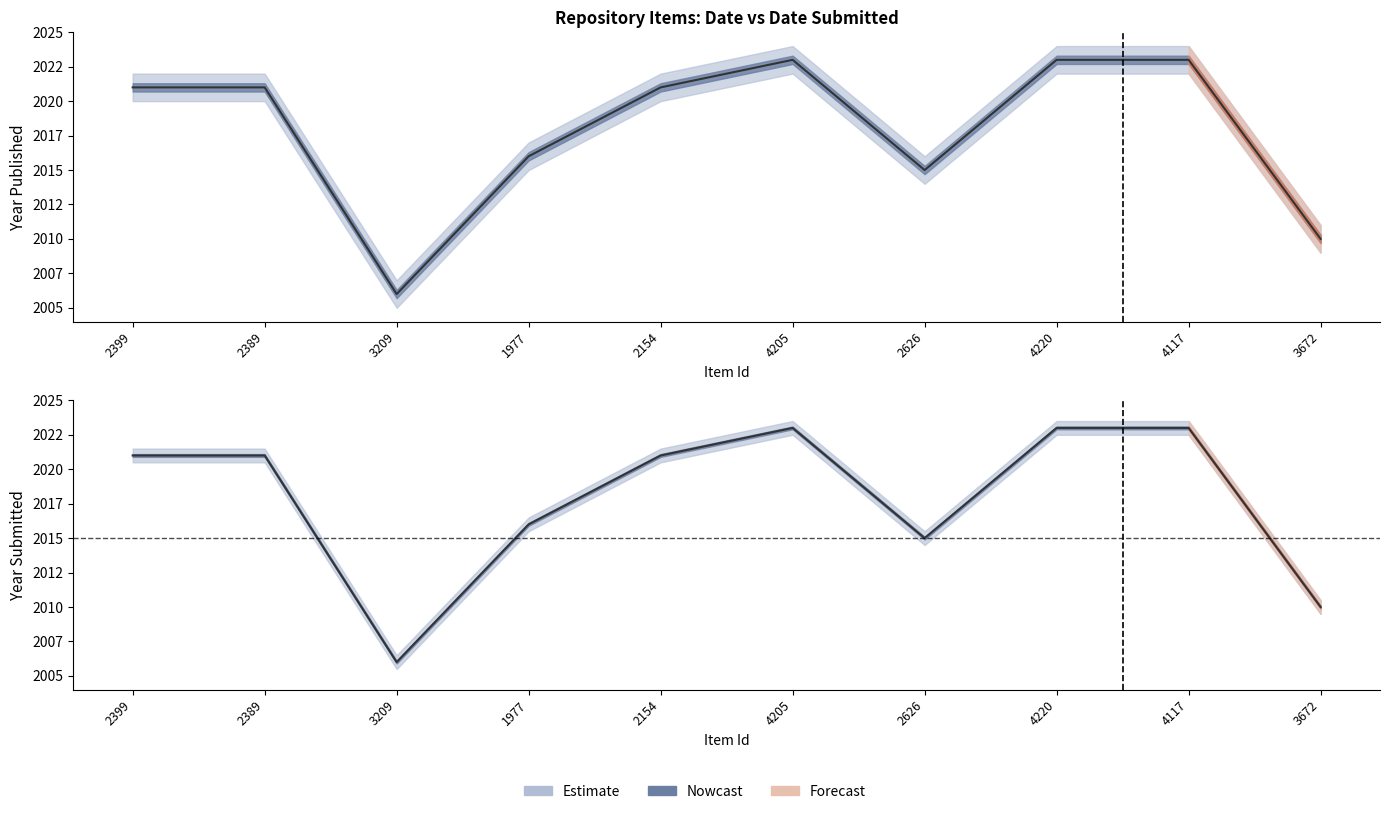

What is the difference between the maximum and second lowest values in the Dublin Core:Date Submitted series?

13